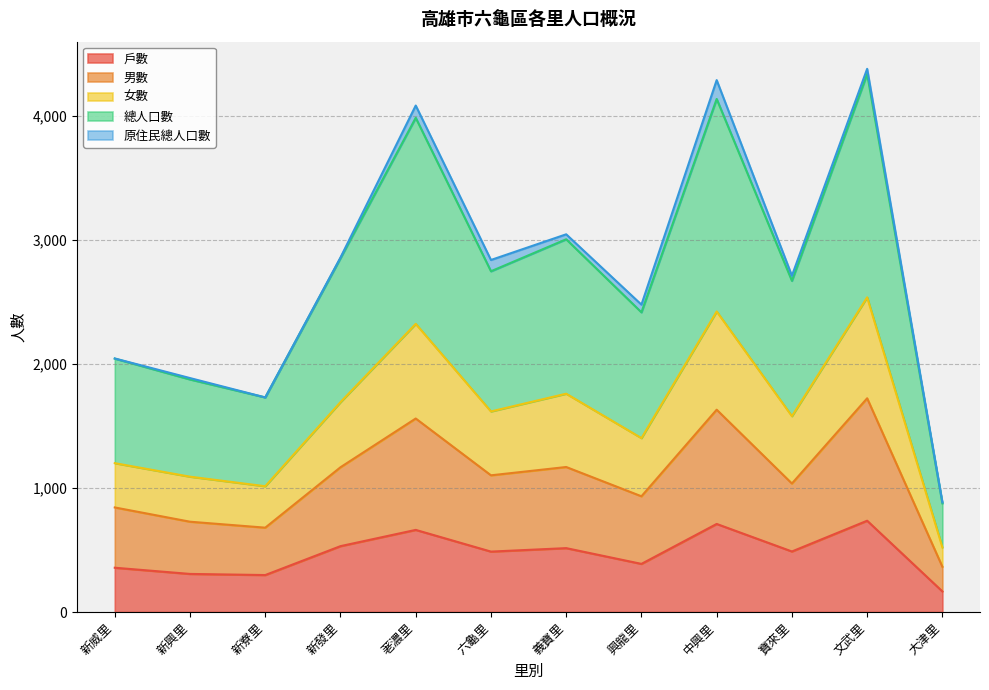

What is the maximum value shown in the chart?

4379